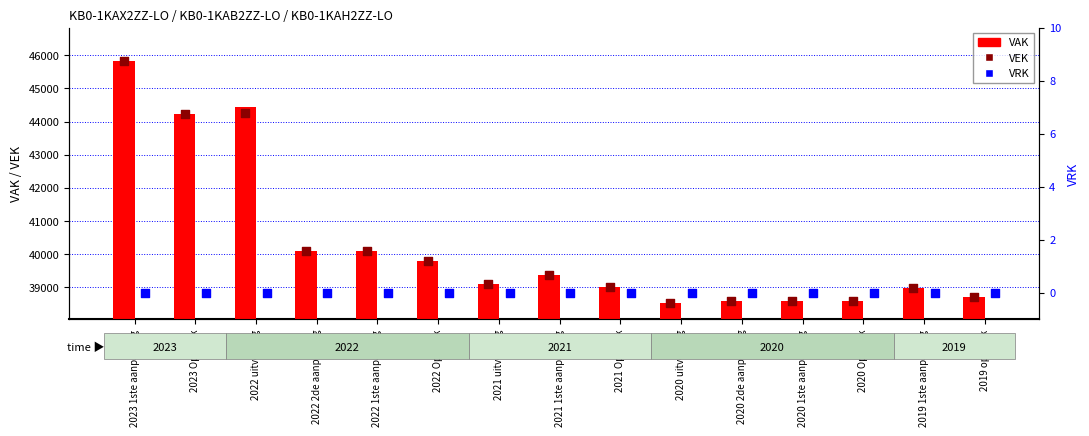

Which series has the largest total across all categories?

VAK